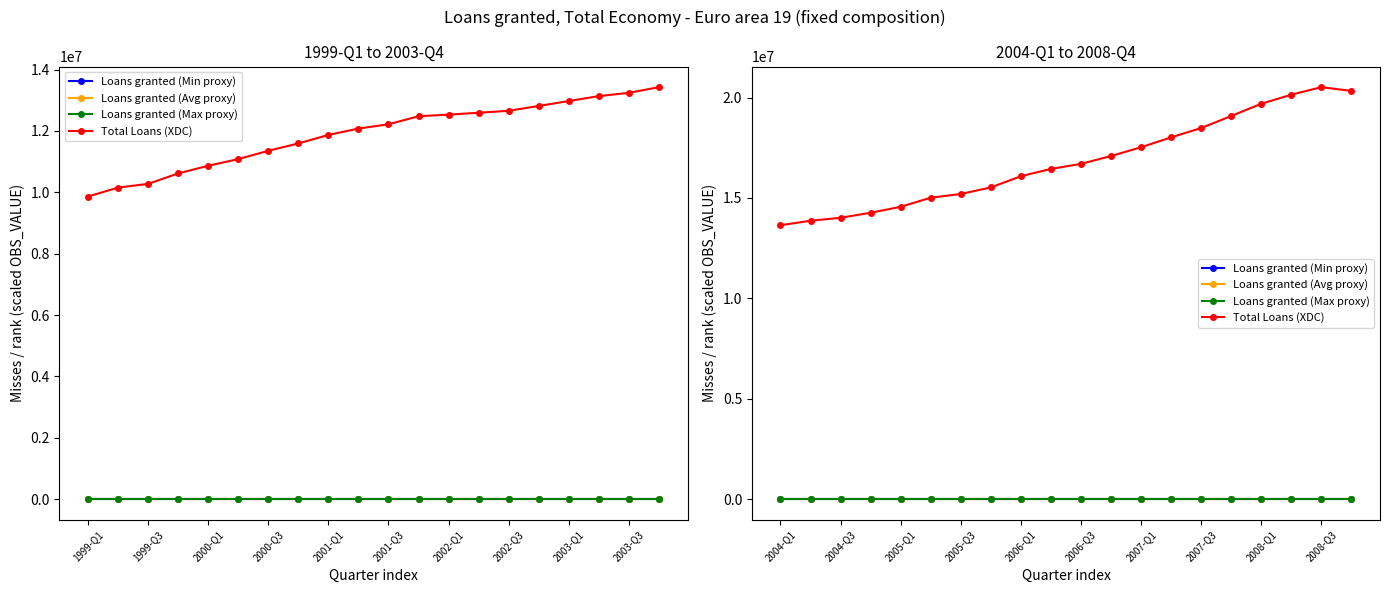

In Total Loans (XDC), how many points are higher than both neighbors (excluding endpoints)?

1